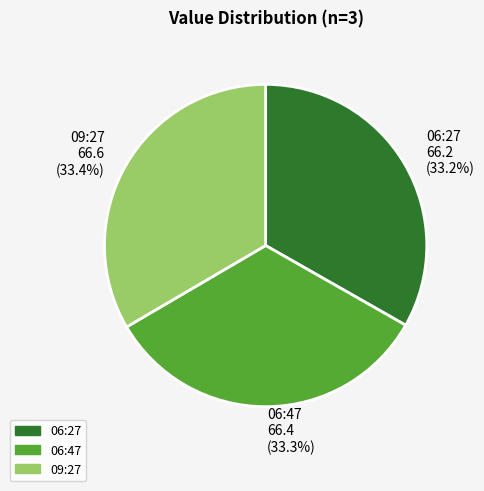

How many segments does this pie chart have?

3